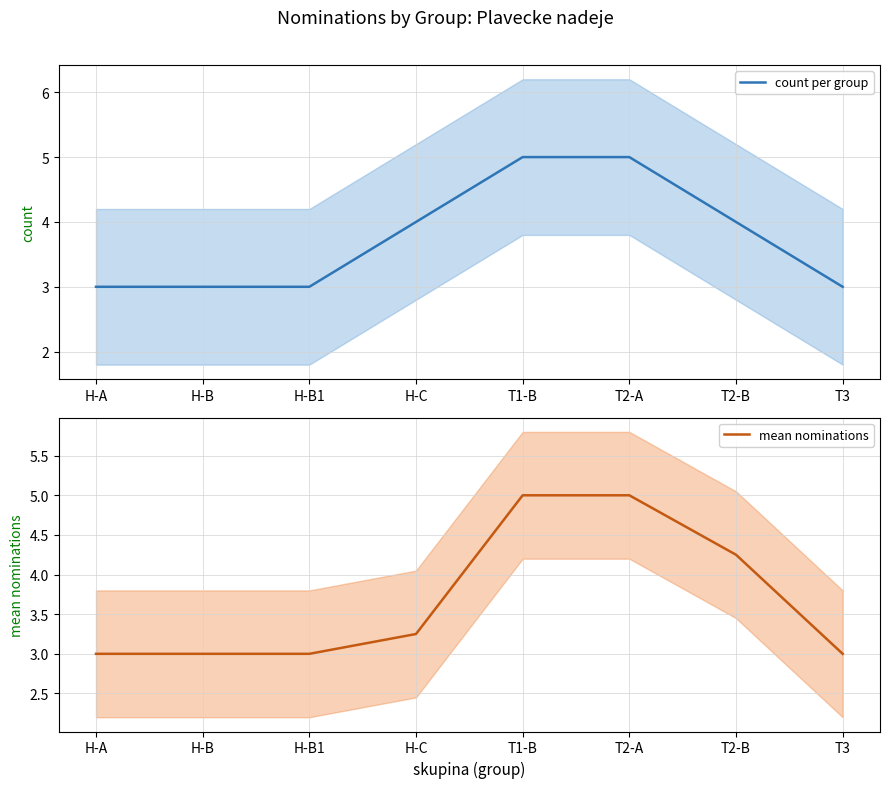

How many lines are shown in the chart?

2